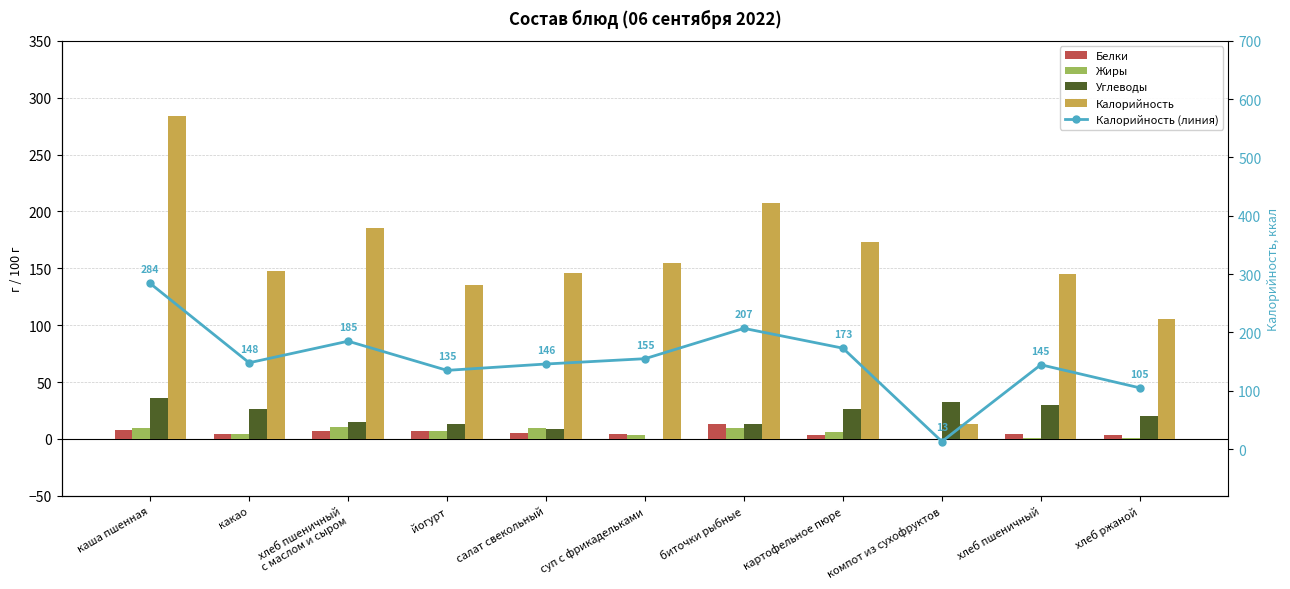

At which label does Углеводы reach its minimum?

суп с фрикадельками